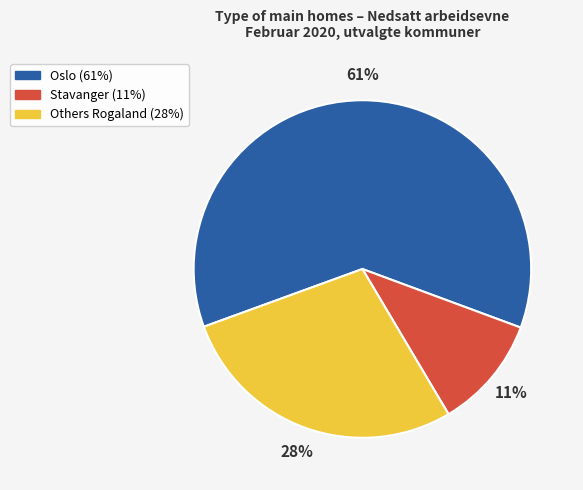

To the nearest percent, what is the difference between the largest and smallest slice percentages?

50%